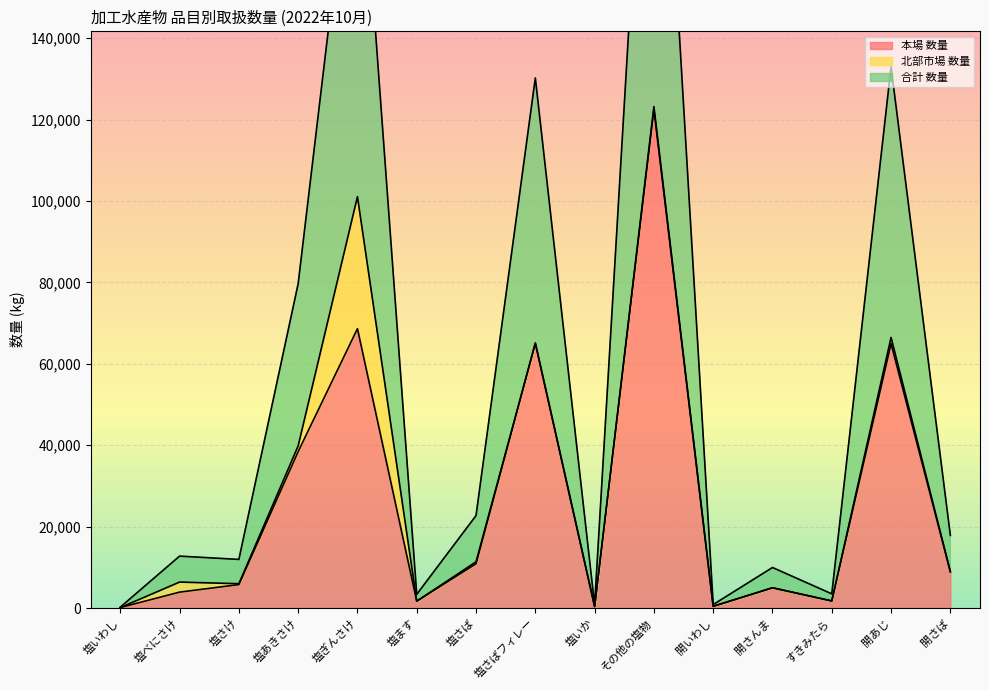

True or false: 合計 数量 and 本場 数量 cross at least once.

False